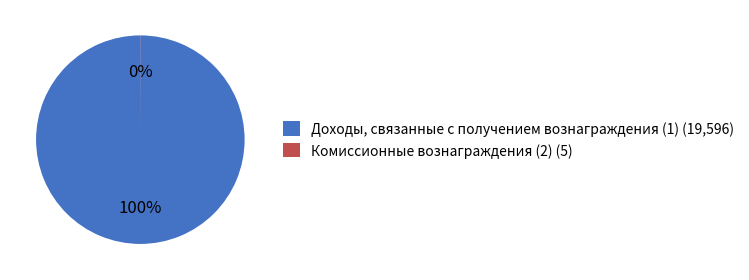

Is it true that Доходы, связанные с получением вознаграждения (1) (19,596) is 100% of the pie?

True